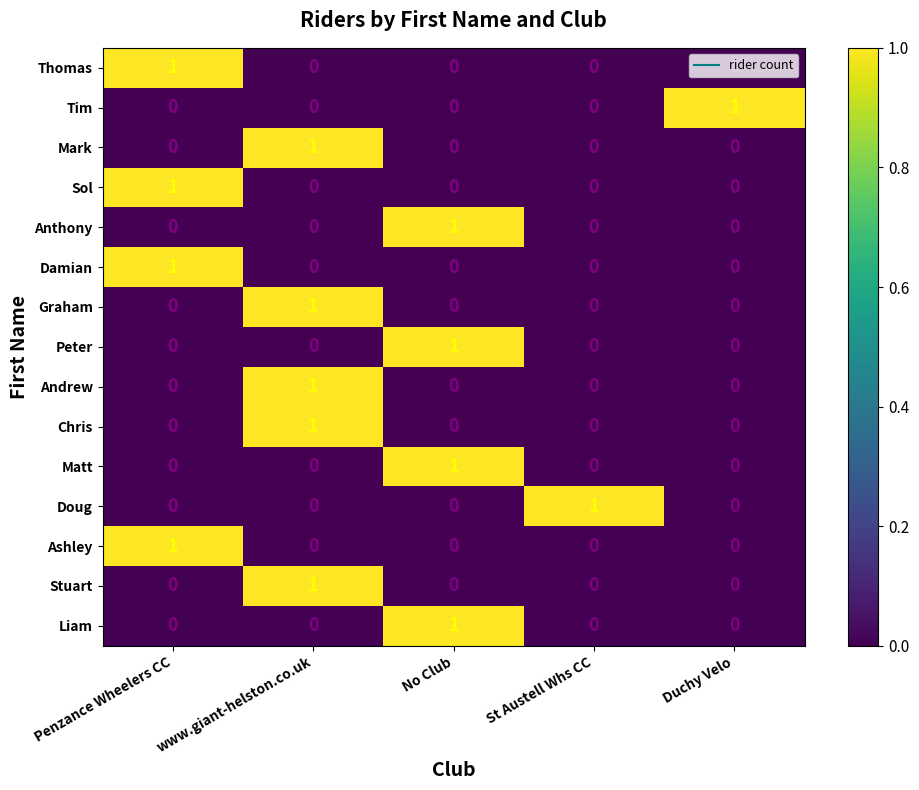

The Graham series shows 0 at Duchy Velo. True or false?

True